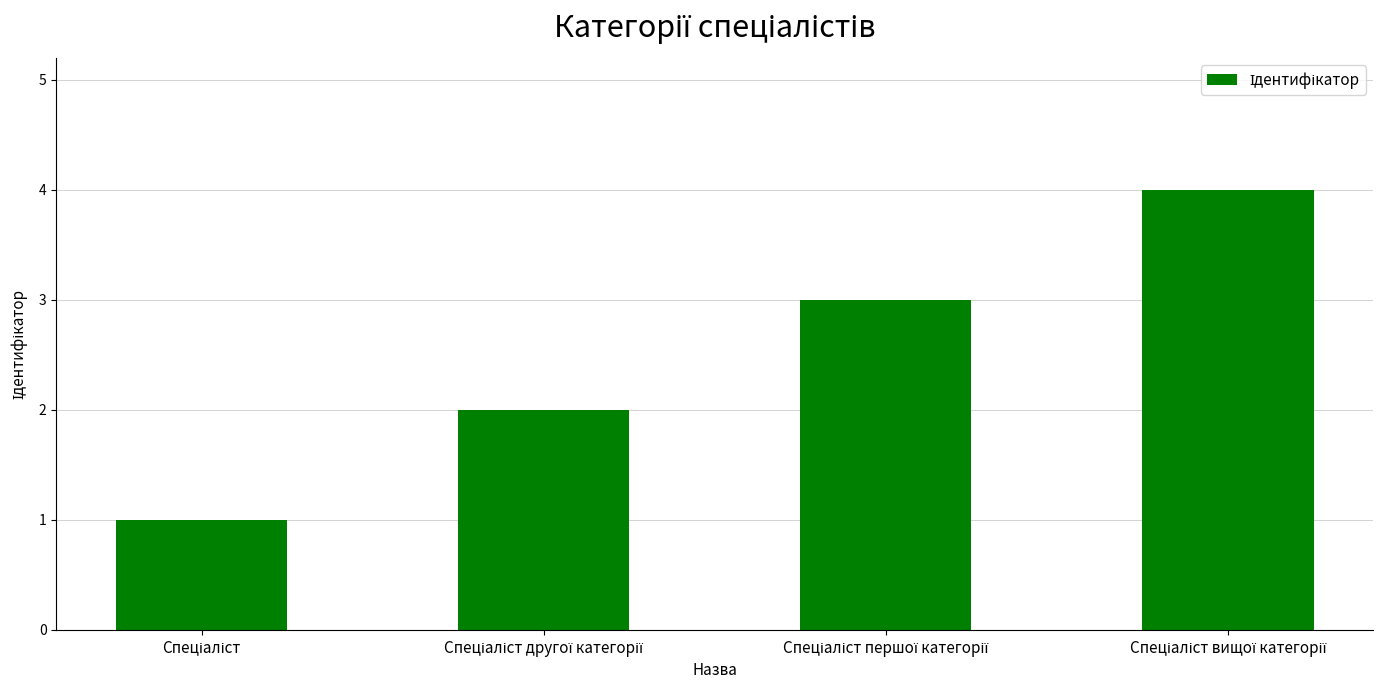

What is the difference between the maximum and minimum values?

3